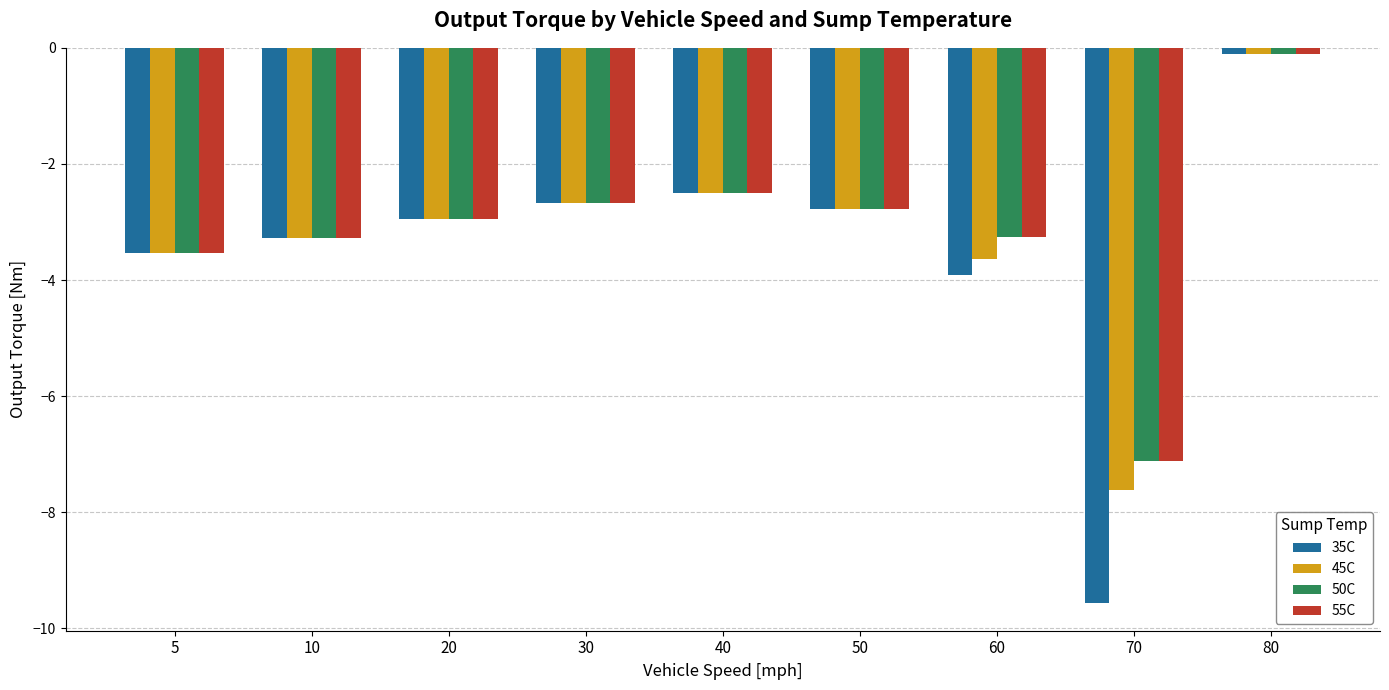

Reading left to right, list all the values displayed in this chart.

35C: 5=-3.5	10=-3.3	20=-3.0	30=-2.7	40=-2.5	50=-2.8	60=-3.9	70=-9.6	80=-0.1
45C: 5=-3.5	10=-3.3	20=-3.0	30=-2.7	40=-2.5	50=-2.8	60=-3.6	70=-7.6	80=-0.1
50C: 5=-3.5	10=-3.3	20=-3.0	30=-2.7	40=-2.5	50=-2.8	60=-3.3	70=-7.1	80=-0.1
55C: 5=-3.5	10=-3.3	20=-3.0	30=-2.7	40=-2.5	50=-2.8	60=-3.3	70=-7.1	80=-0.1